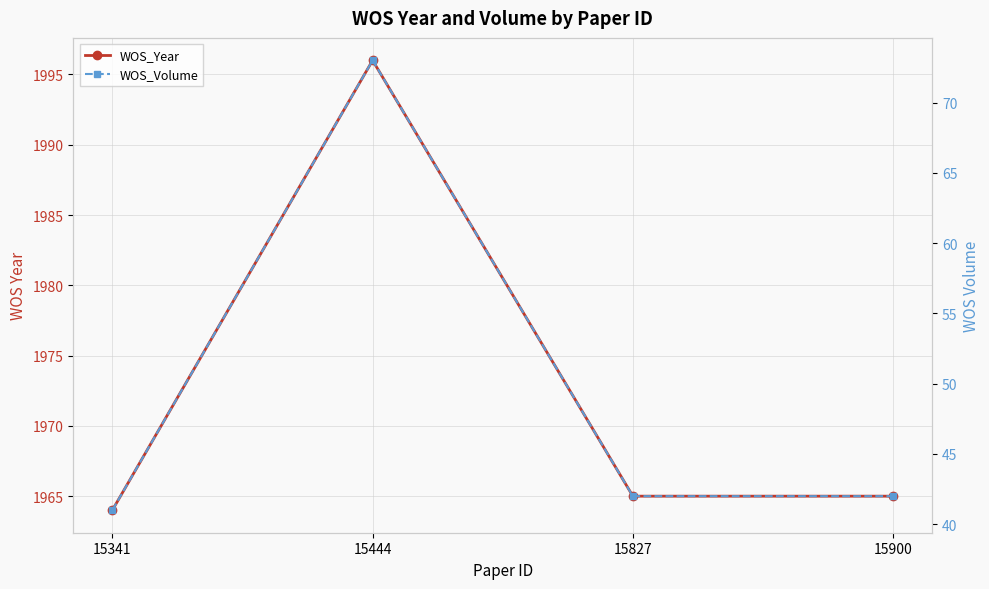

How many interior local peaks does the WOS_Year series have?

1